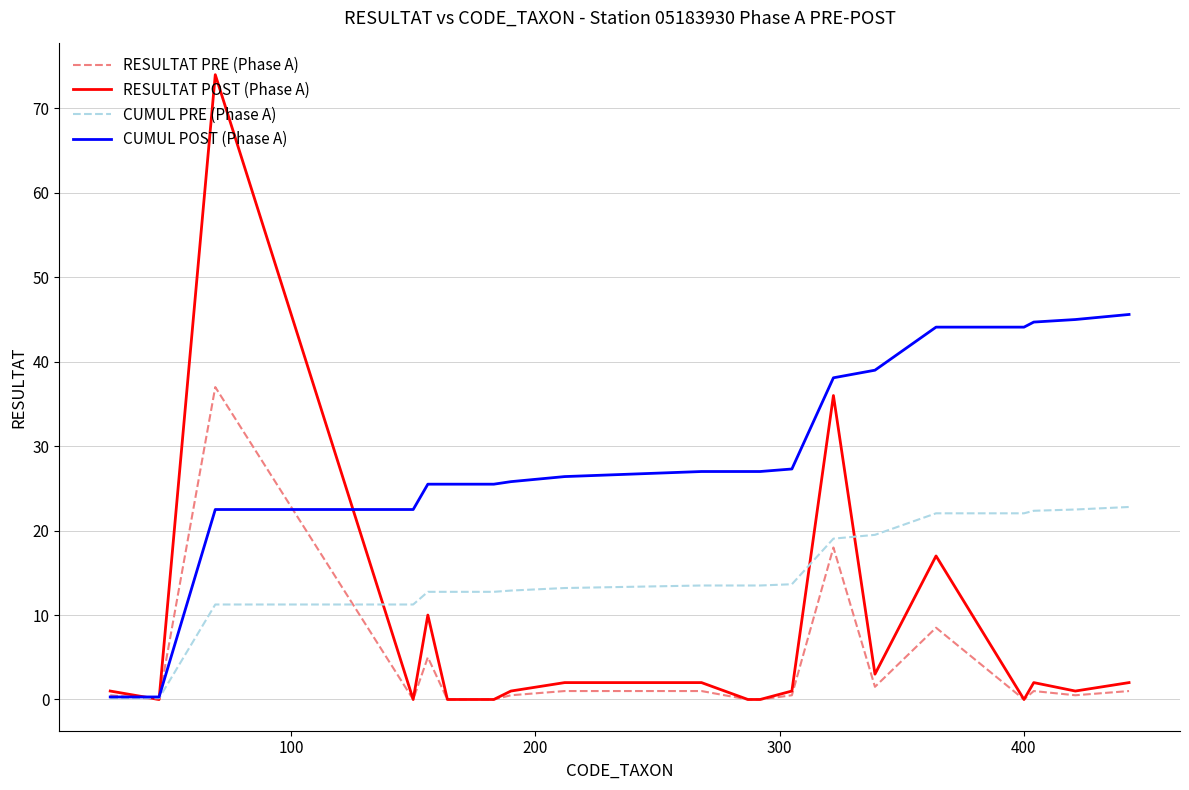

Is this an area chart (filled region under the line)?

No